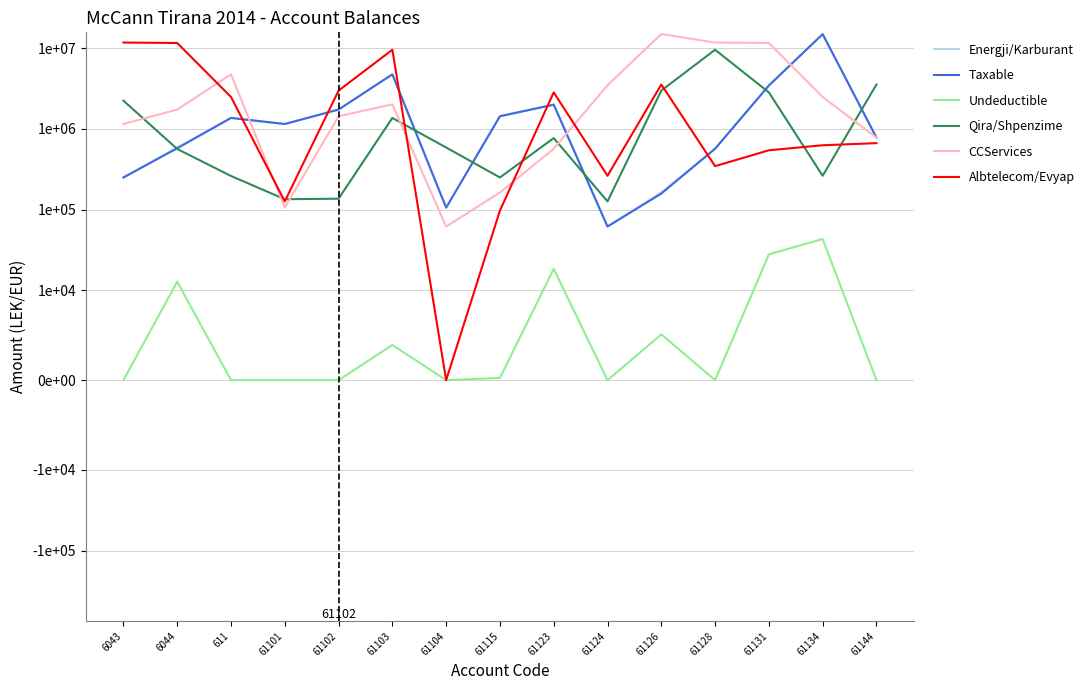

What position from the right is 61102?

11